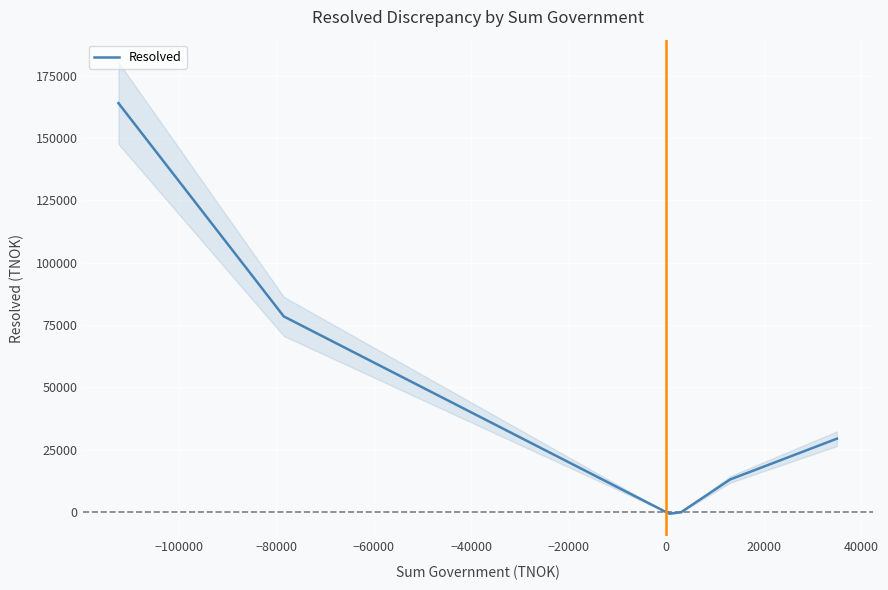

What is the maximum value for Resolved?

164015